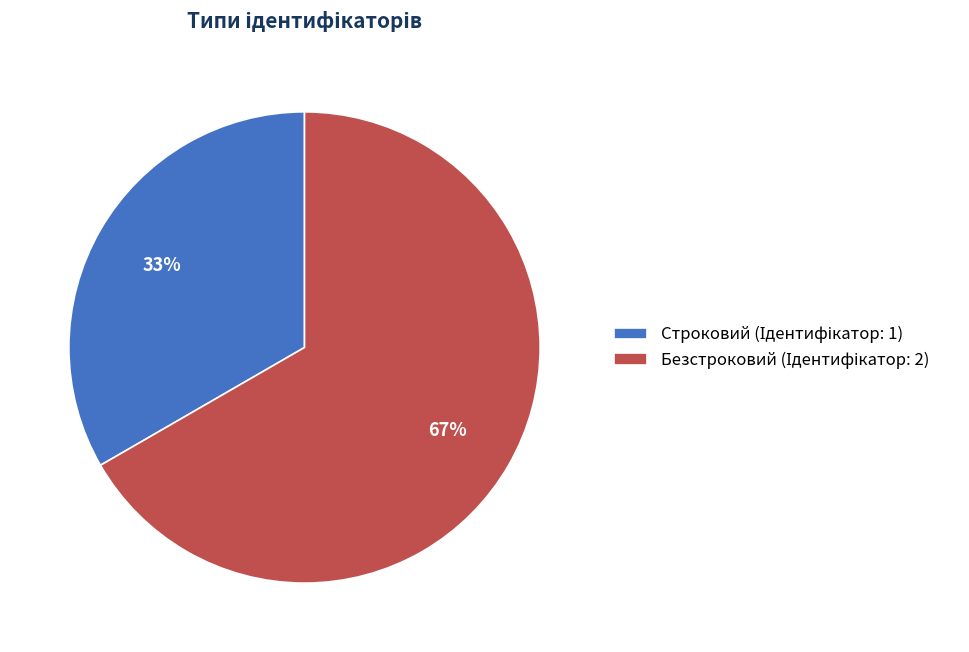

Count the number of slices in the pie.

2